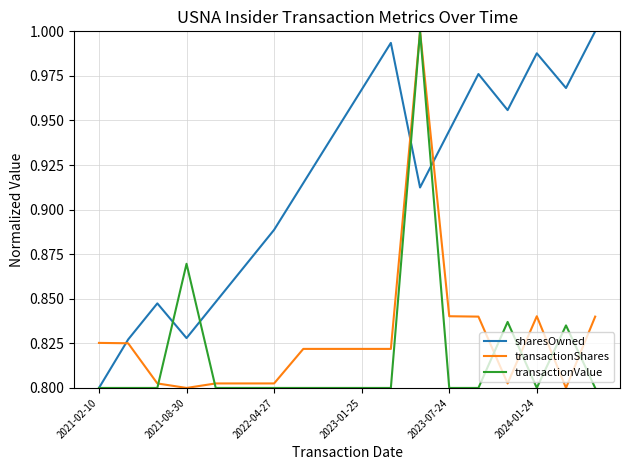

Which series ends up on top after the final intersection of transactionShares and sharesOwned?

sharesOwned